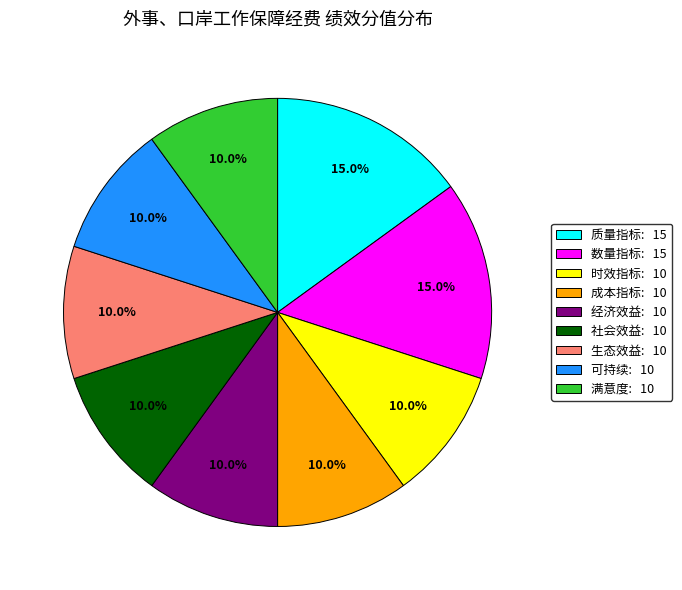

To the nearest percent, what is the difference between the largest and smallest slice percentages?

5%